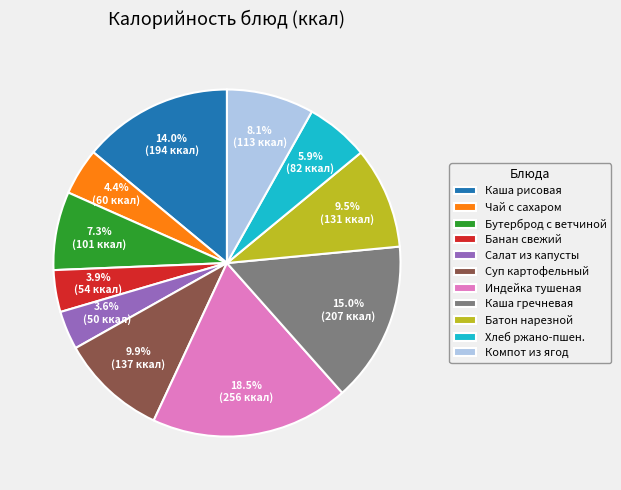

Is there any slice that represents more than half of the pie?

No